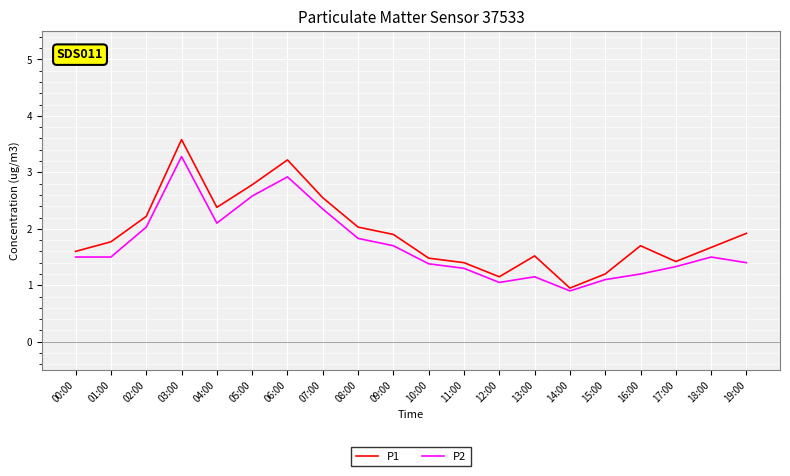

Does the chart display data point markers on the line(s)?

No